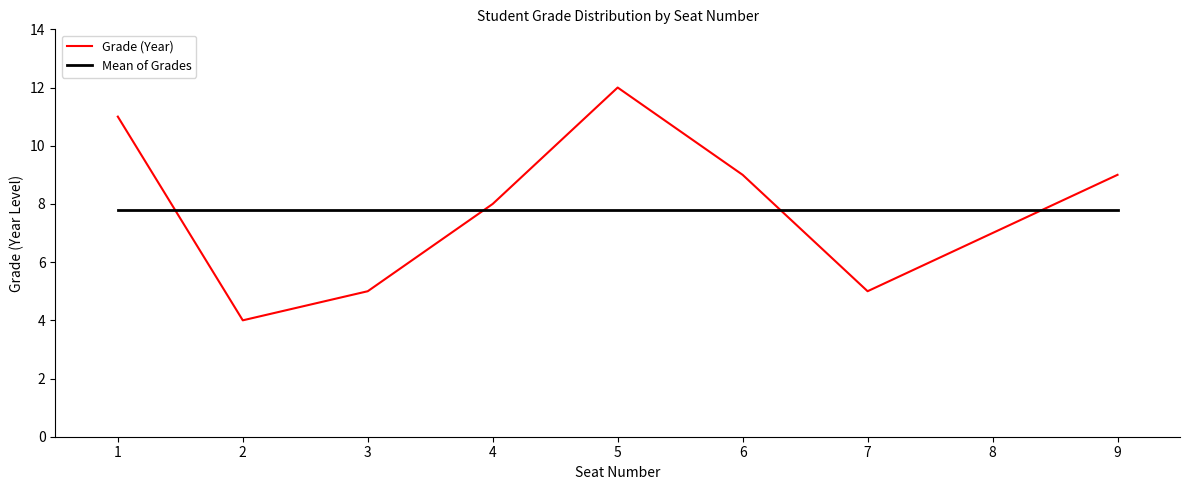

The value of Mean of Grades at 7 is 7.8. True or false?

True